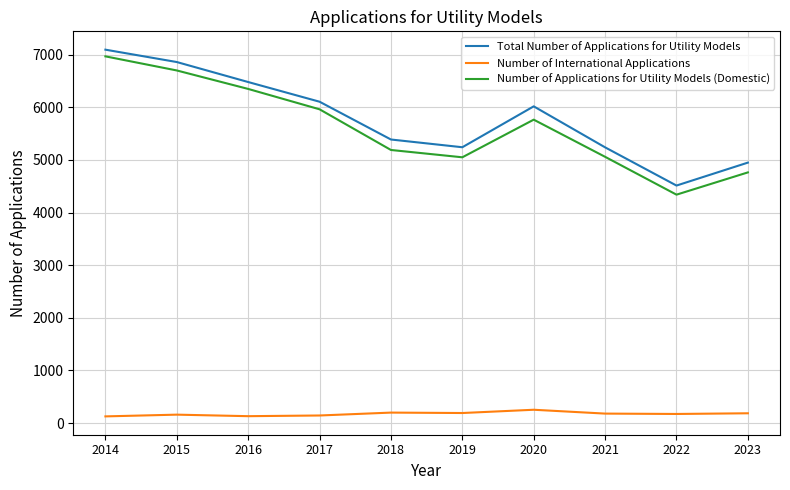

Which series has the largest total across all categories?

Total Number of Applications for Utility Models